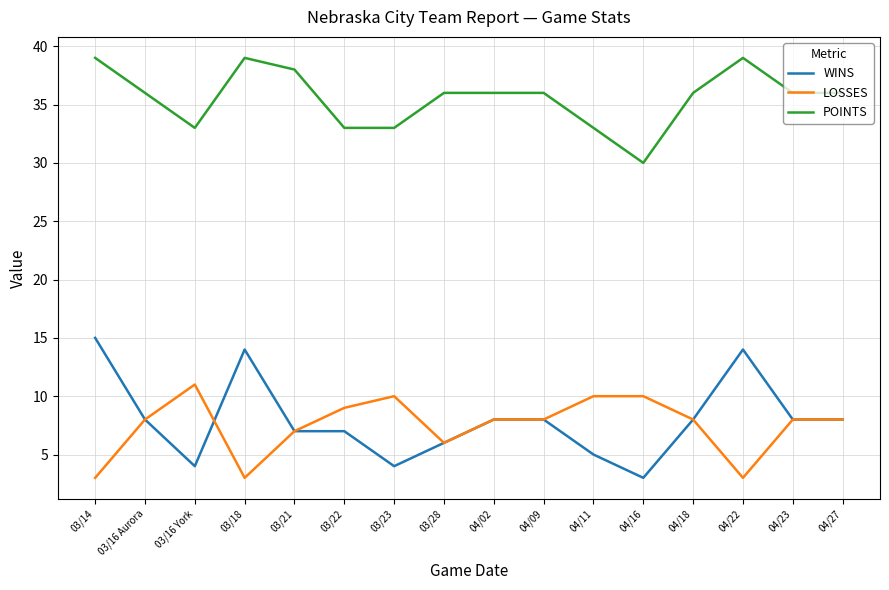

What is the sum of the WINS values at 04/22 and 04/02?

22